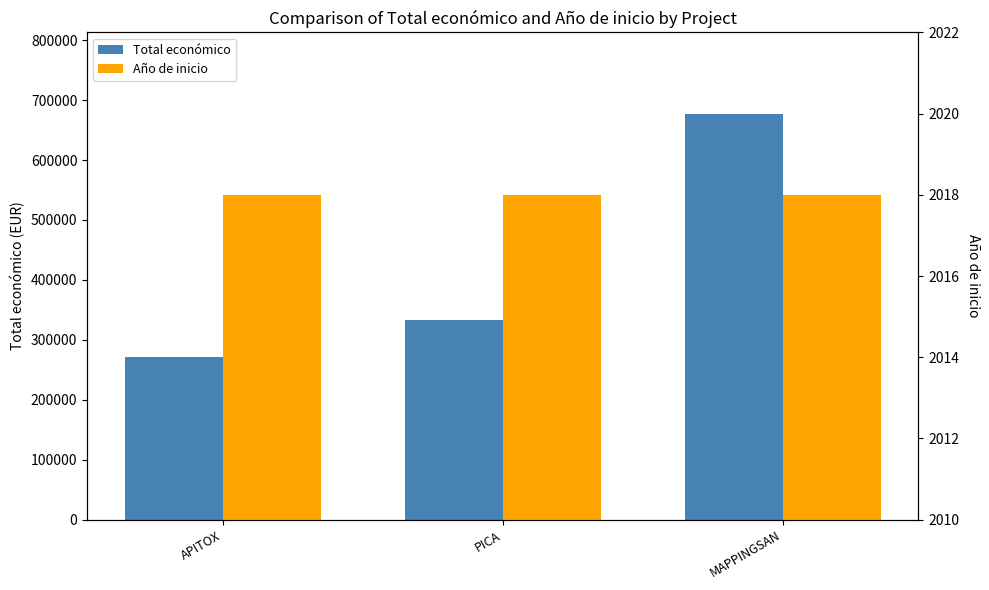

What are all the series names shown in the legend?

Total económico, Año de inicio